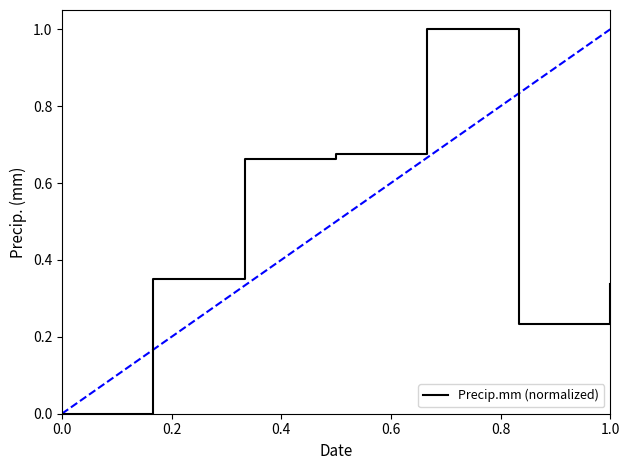

What is the maximum value shown in the chart?

1.0